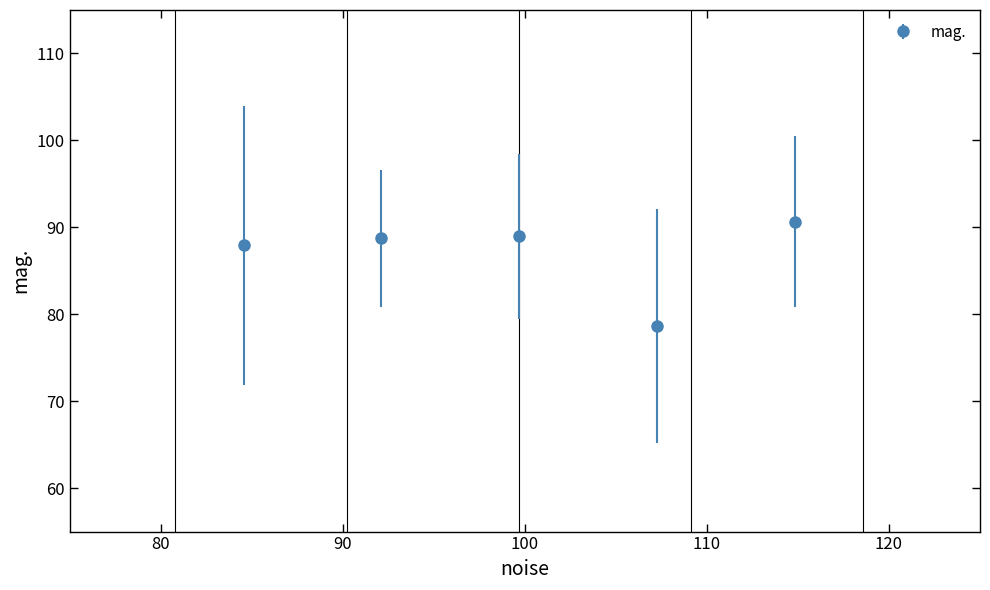

What is the value of the 5th point from the left?

90.6